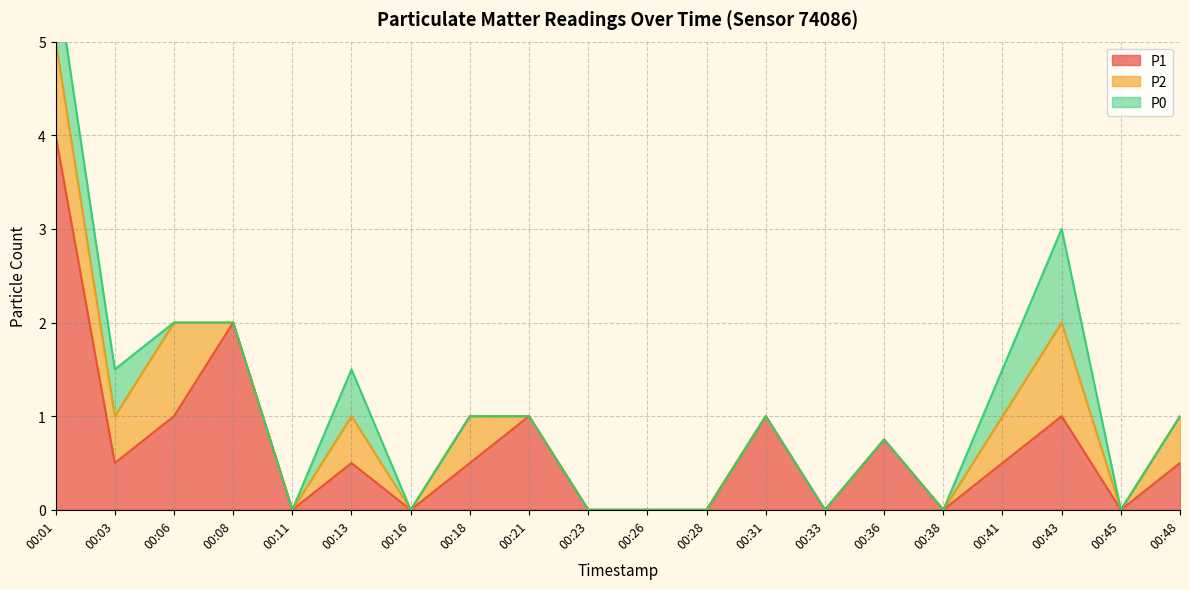

True or false: P2 and P0 cross at least once.

False